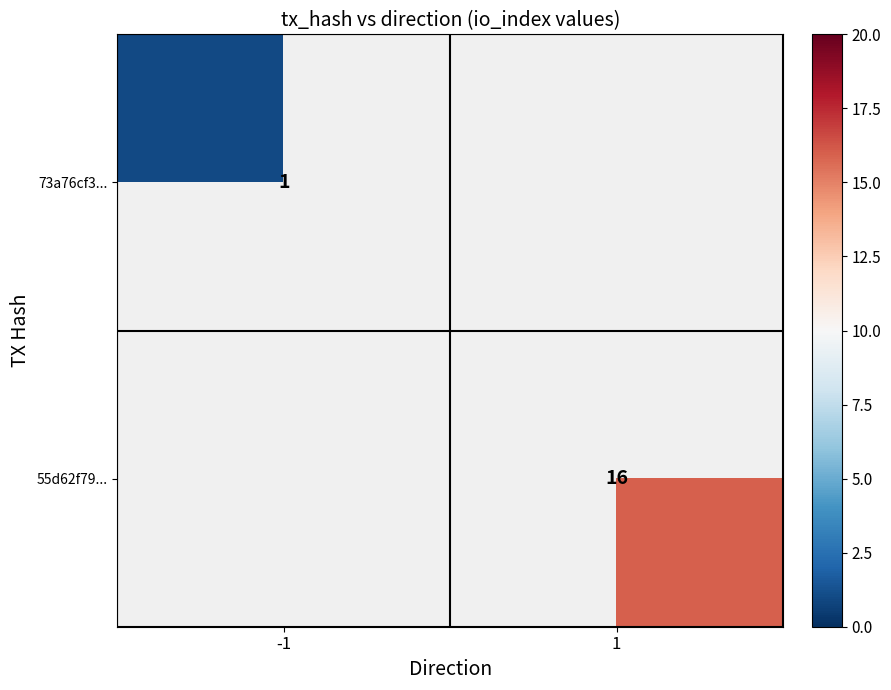

The 73a76cf3... series shows 0.4 at -1. True or false?

False